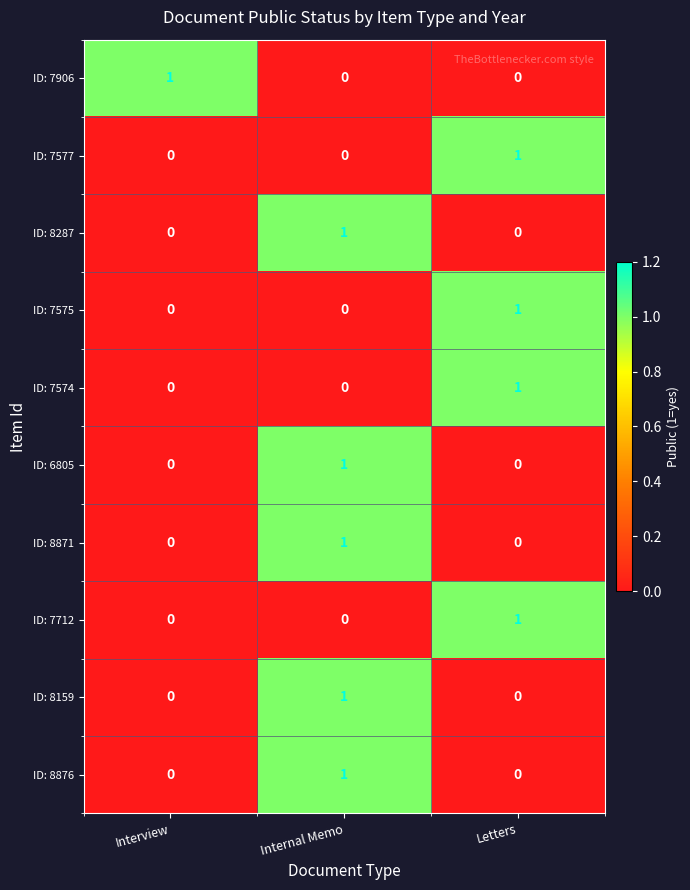

Reading right to left, transcribe all the data shown in this chart.

ID: 7906: Letters=0	Internal Memo=0	Interview=1
ID: 7577: Letters=1	Internal Memo=0	Interview=0
ID: 8287: Letters=0	Internal Memo=1	Interview=0
ID: 7575: Letters=1	Internal Memo=0	Interview=0
ID: 7574: Letters=1	Internal Memo=0	Interview=0
ID: 6805: Letters=0	Internal Memo=1	Interview=0
ID: 8871: Letters=0	Internal Memo=1	Interview=0
ID: 7712: Letters=1	Internal Memo=0	Interview=0
ID: 8159: Letters=0	Internal Memo=1	Interview=0
ID: 8876: Letters=0	Internal Memo=1	Interview=0